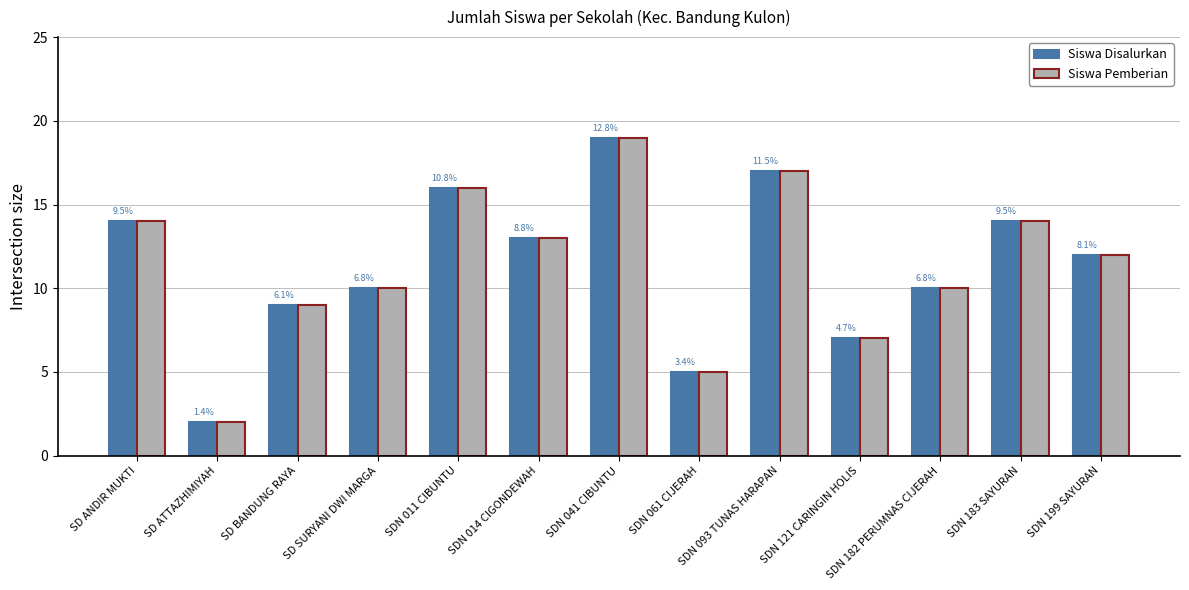

How many bars are there in total?

26